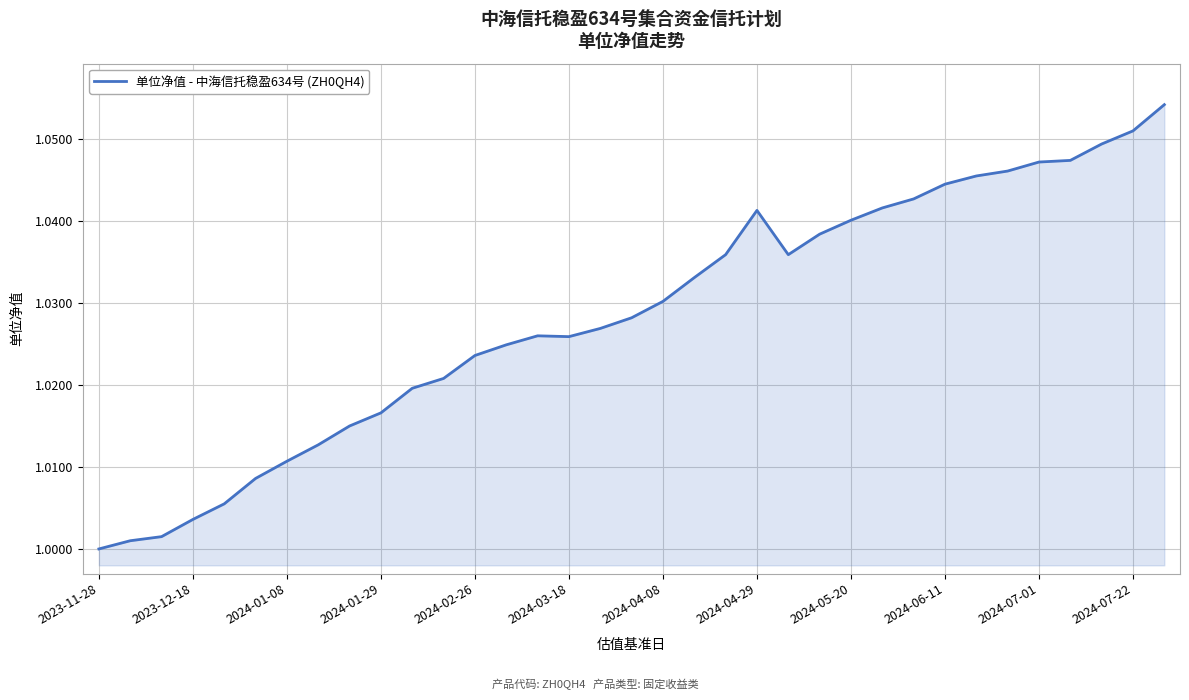

Does the chart display data point markers on the line(s)?

No